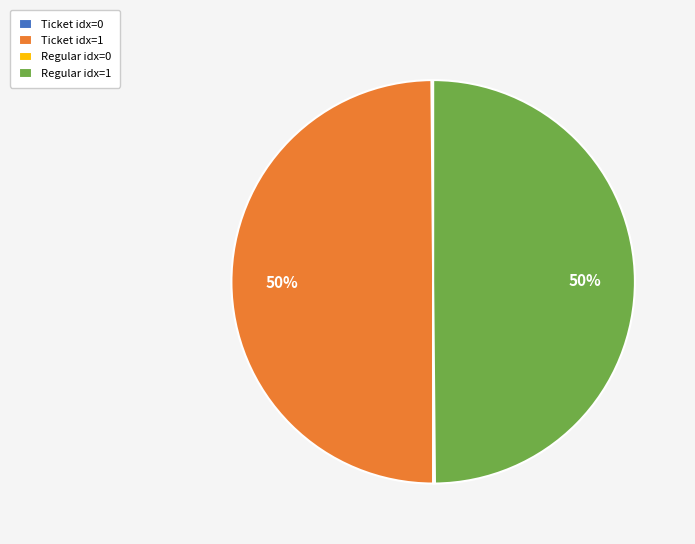

To the nearest percent, what percentage of the pie is Ticket idx=1?

50%